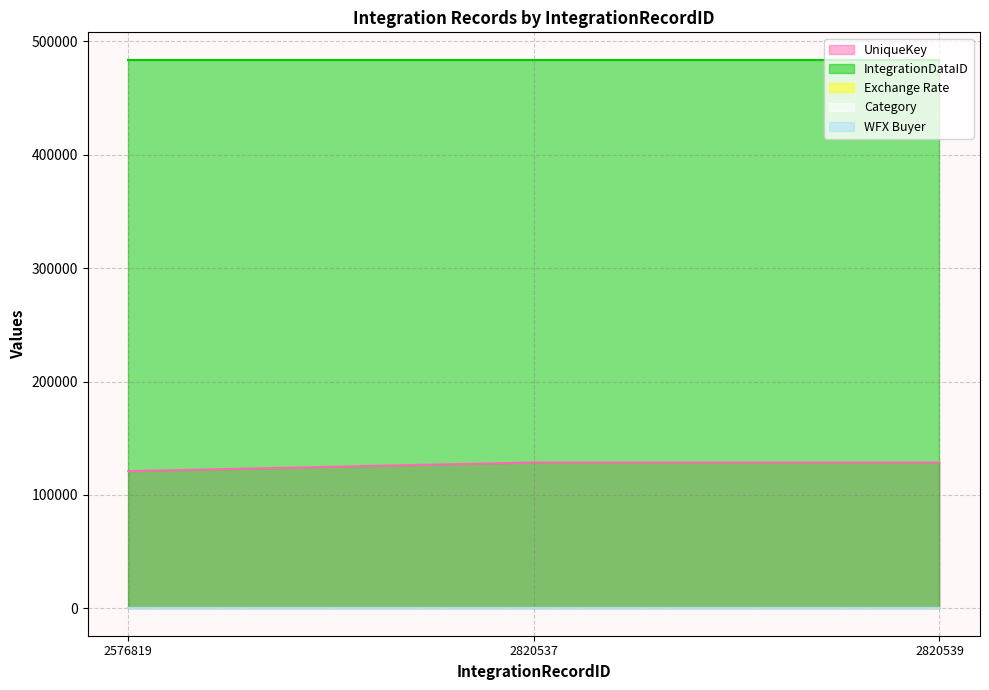

What is the sum of the UniqueKey values at 2820537 and 2820539?

257268